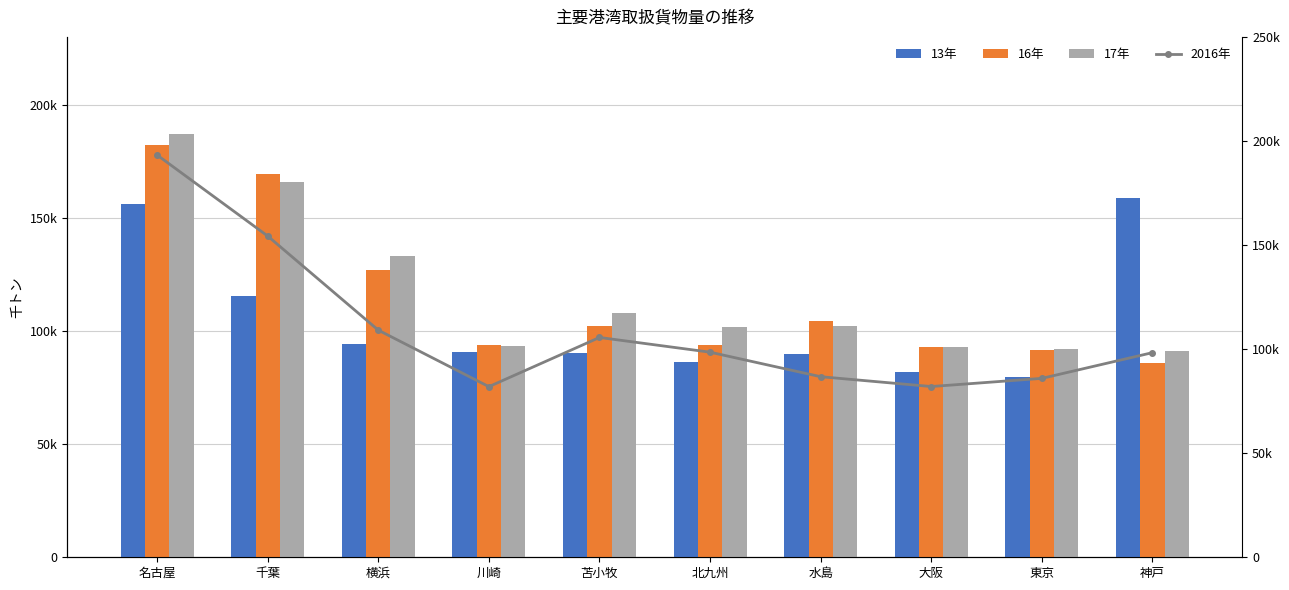

What is the minimum value for 2016年?

81969.0